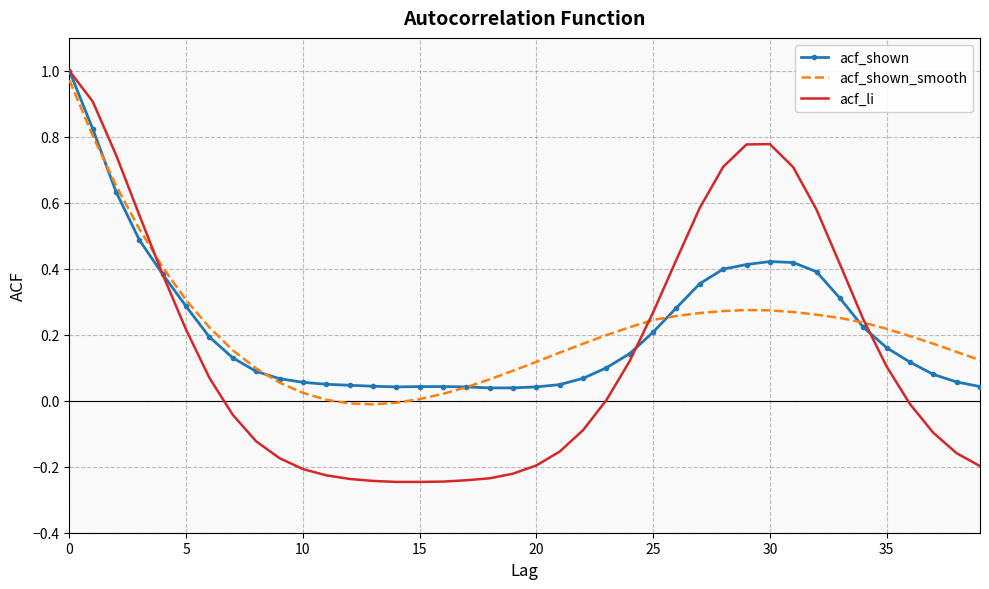

Which series has the largest range (max minus min)?

acf_li